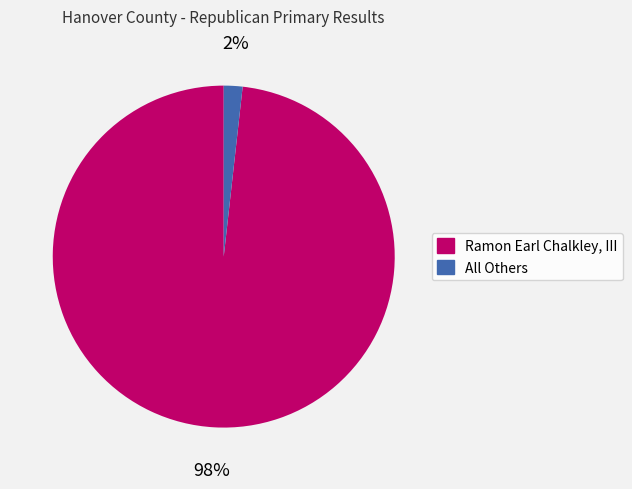

Between Ramon Earl Chalkley, III and All Others, which is larger?

Ramon Earl Chalkley, III